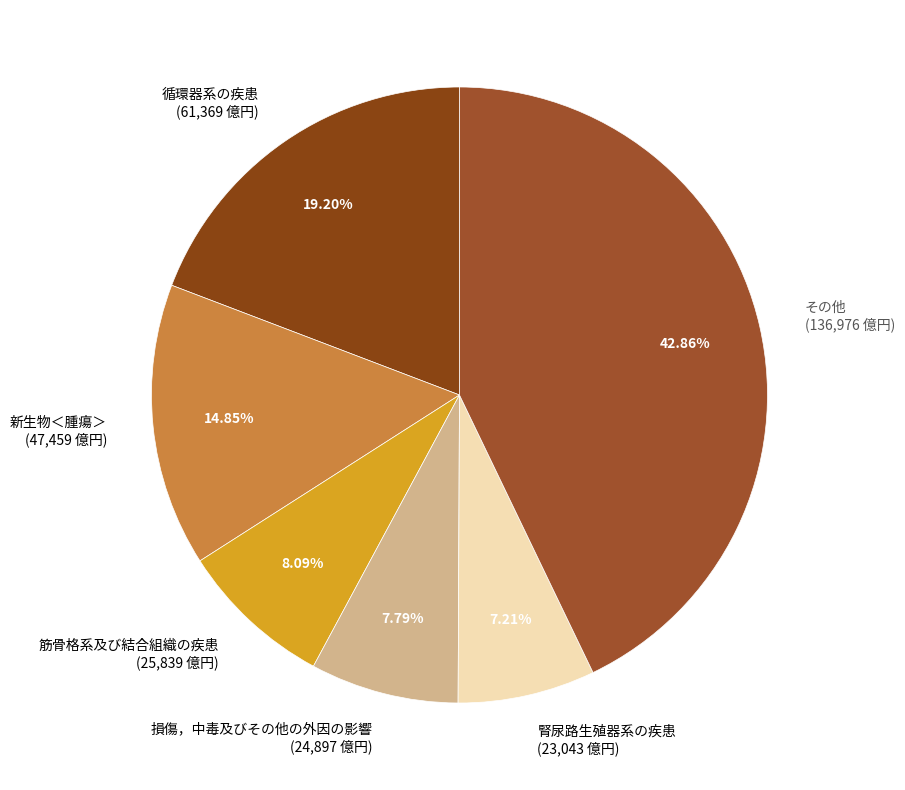

Does その他 (136,976 億円) represent more than half of the total?

No